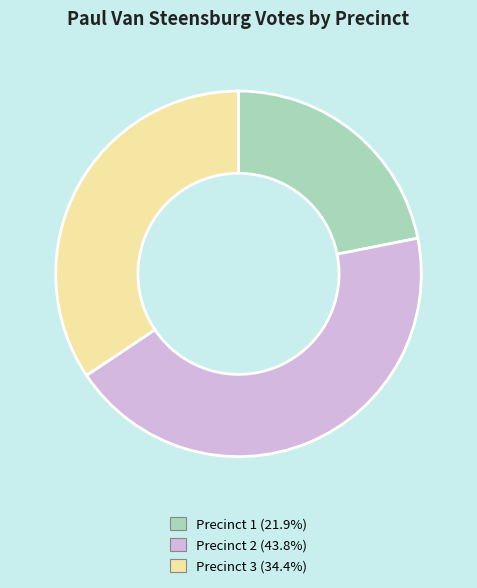

Does Precinct 3 (34.4%) represent more than half of the total?

No